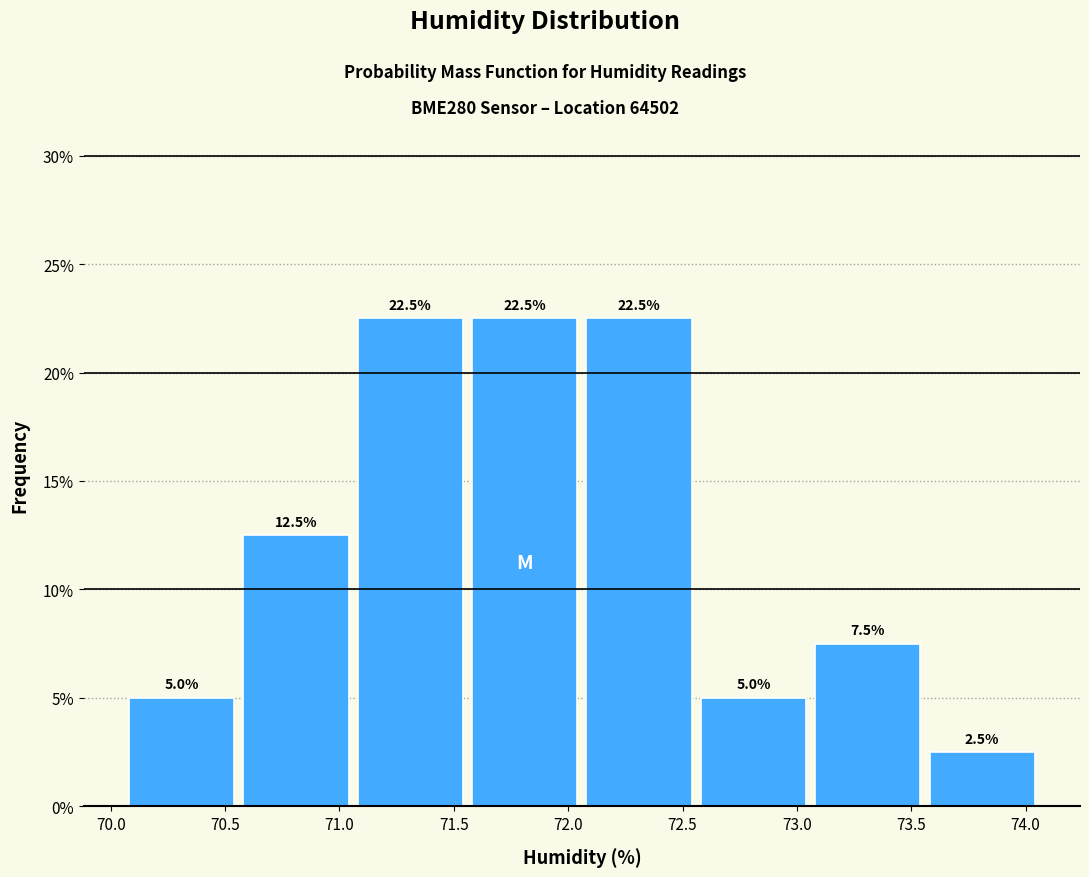

Reading left to right, list every bar in this chart as the range it spans on the x-axis followed by its height. The bar edges are not printed on the chart, so give them approximately, as read against the axis.

70.06 to 70.56: 5.0
70.56 to 71.06: 12.5
71.06 to 71.56: 22.5
71.56 to 72.06: 22.5
72.06 to 72.56: 22.5
72.56 to 73.06: 5.0
73.06 to 73.56: 7.5
73.56 to 74.06: 2.5